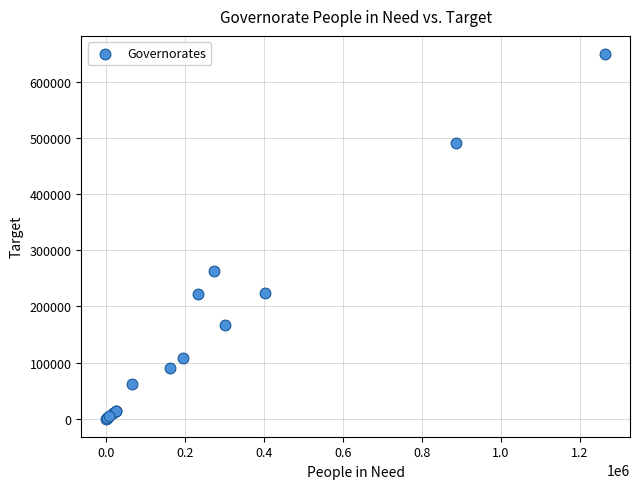

What Y value in the scatter plot is closest to 324776?

262285.5